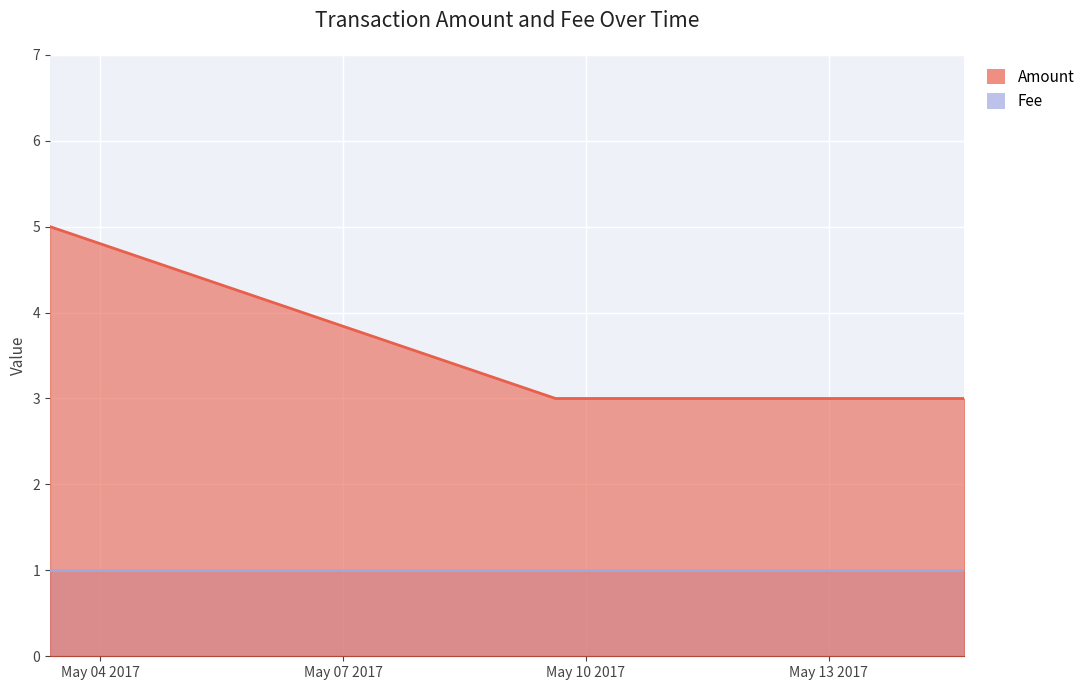

Rank the categories by value from lowest to highest.

2017-05-09 15:02:29, 2017-05-14 16:12:12, 2017-05-03 09:08:10